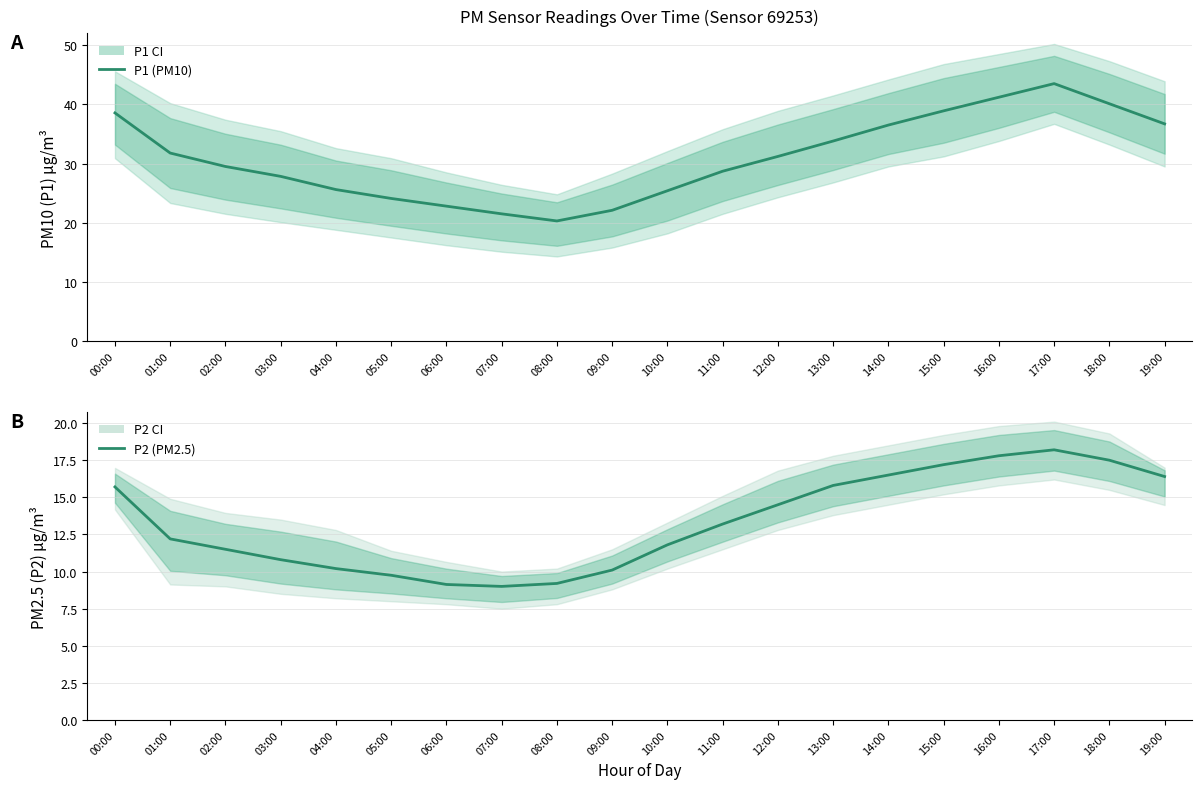

Which series has the largest range (max minus min)?

P1 (PM10)